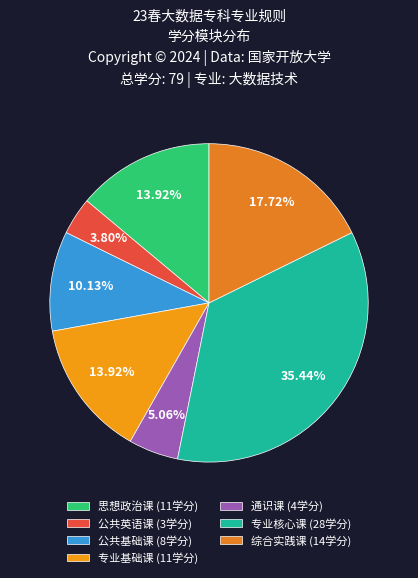

Count the number of slices in the pie.

7